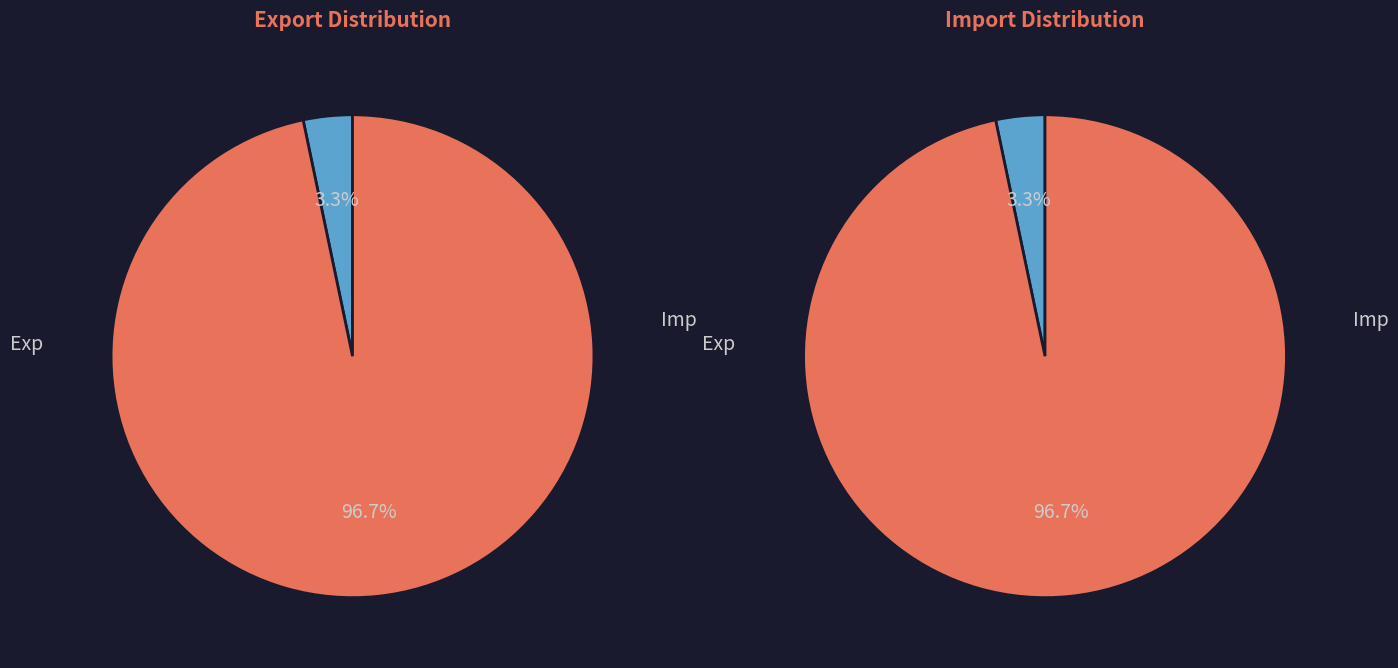

Is there any slice that represents more than half of the pie?

Yes